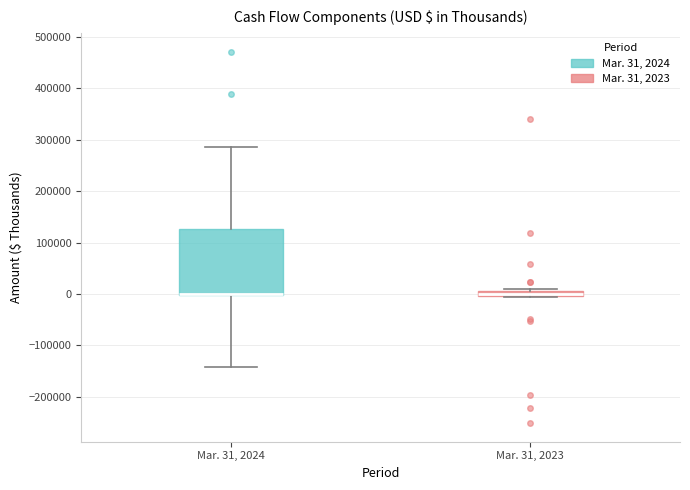

Where does the upper whisker of the box for Mar. 31, 2024 end on the y-axis? The values are not printed on the chart, so give them approximately, as read against the axis.

290000